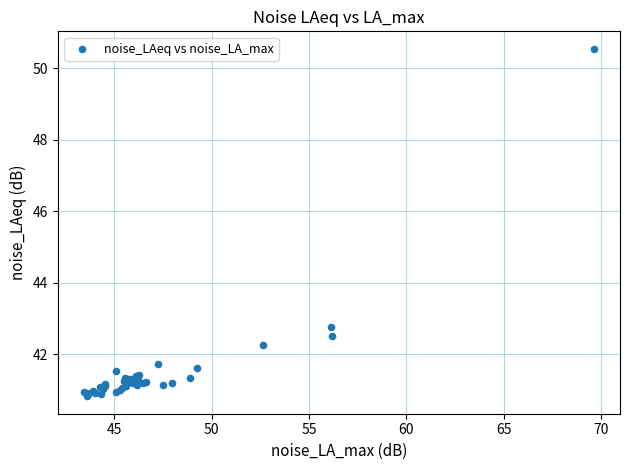

What Y value in the scatter plot is closest to 45?

42.8